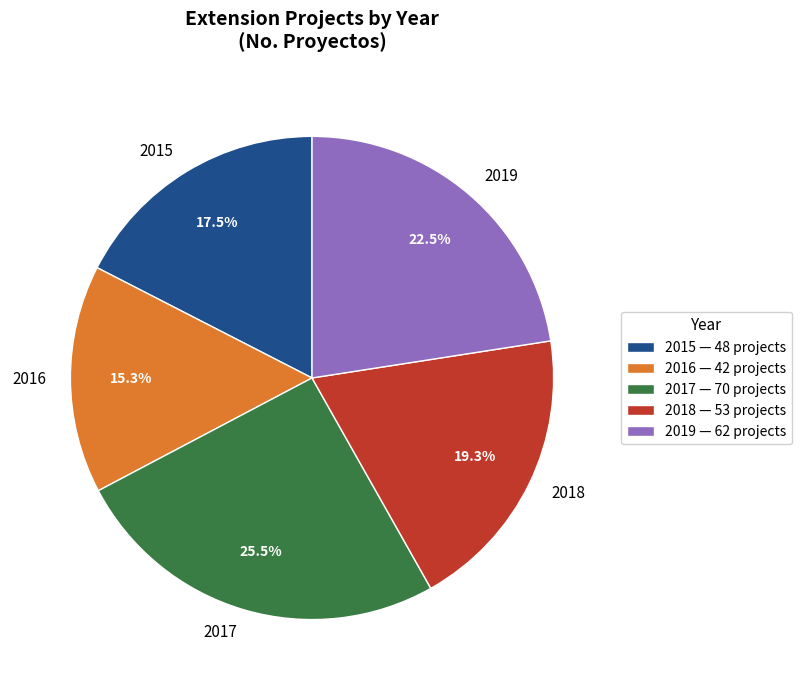

True or false: 2019 accounts for 34% of the total.

False